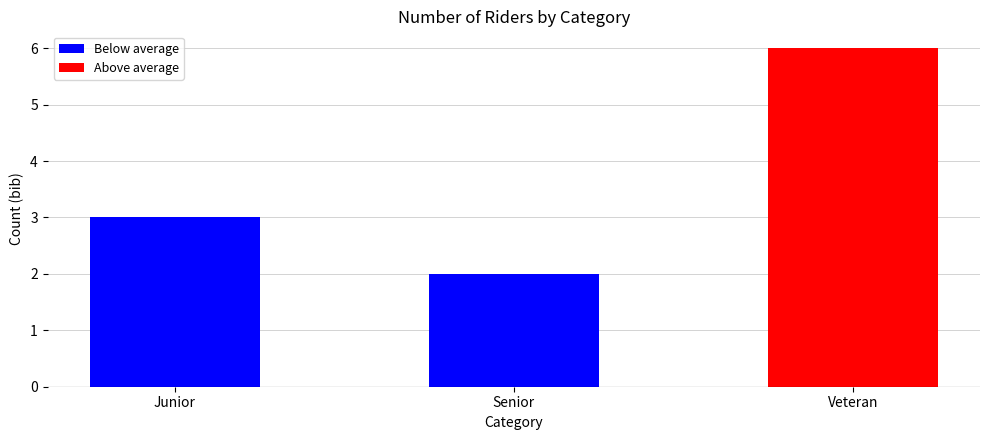

Which category has the lowest value across all series?

Senior